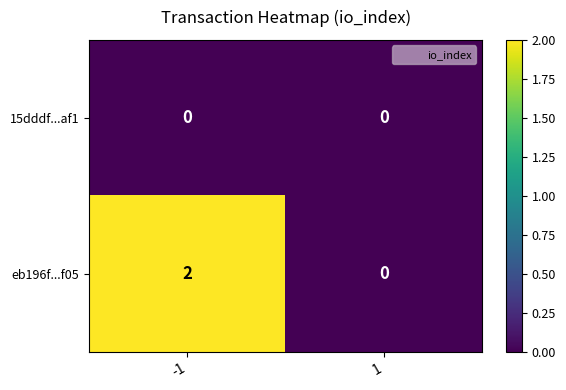

Reading right to left, list all the values displayed in this chart.

15dddf...af1: 0	0
eb196f...f05: 0	2